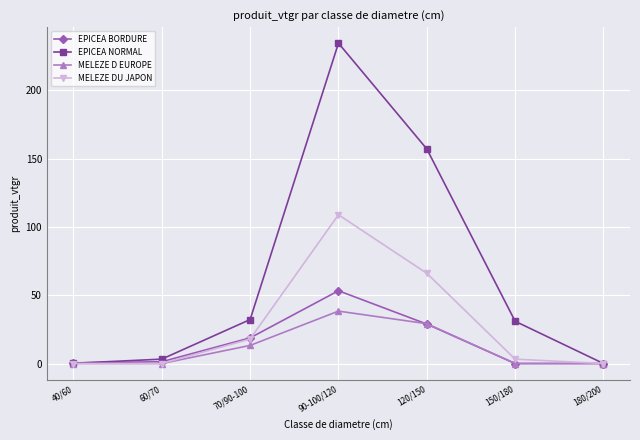

What is the total value across all series at 70/90-100?

82.1